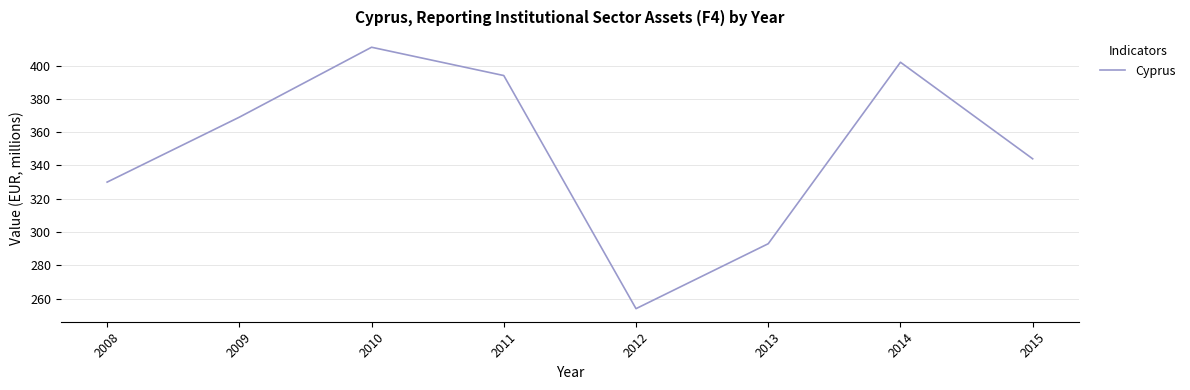

The chart shows a value of 255 at 2009. True or false?

False